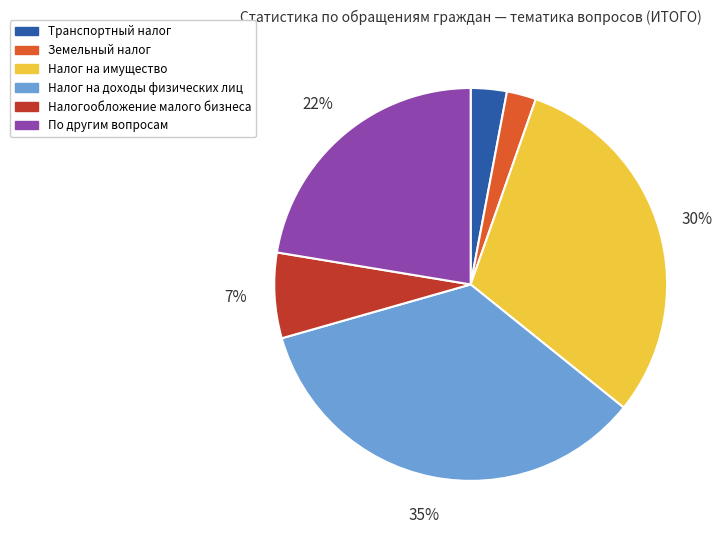

How many slices are in this pie chart?

6